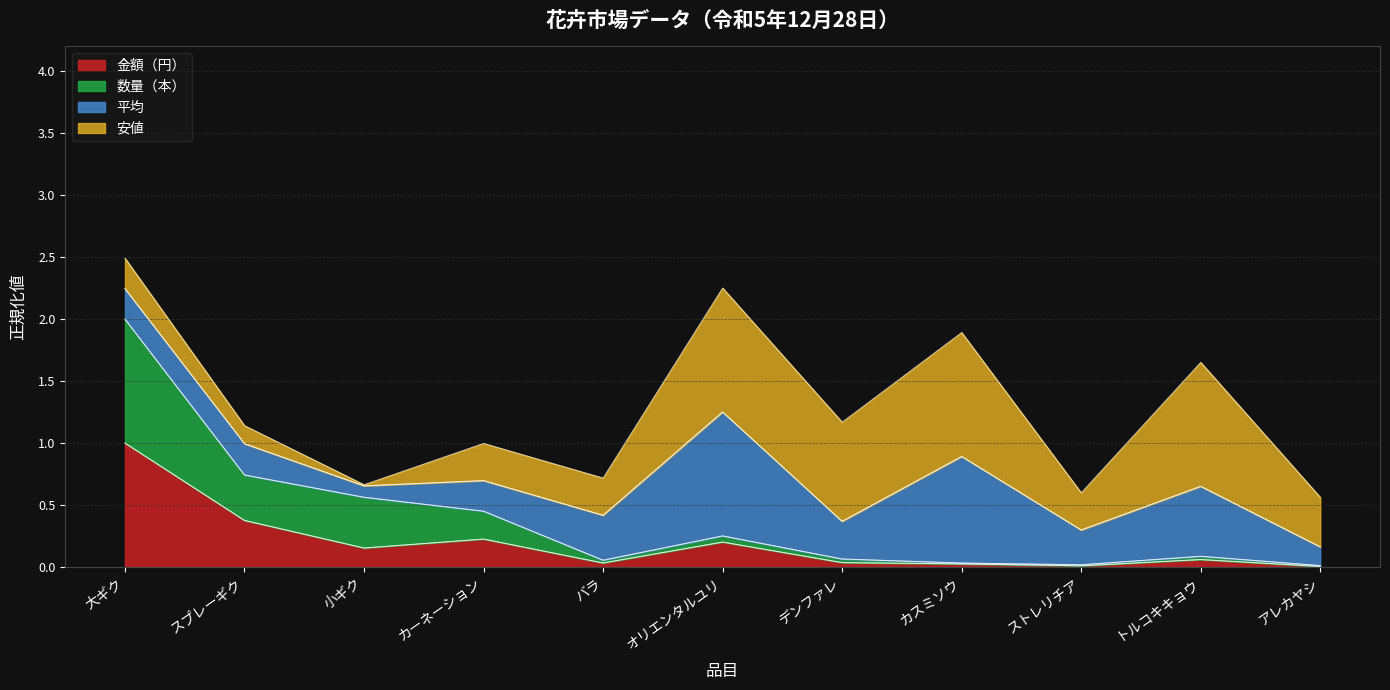

What is the label of the 4th point from the right?

カスミソウ